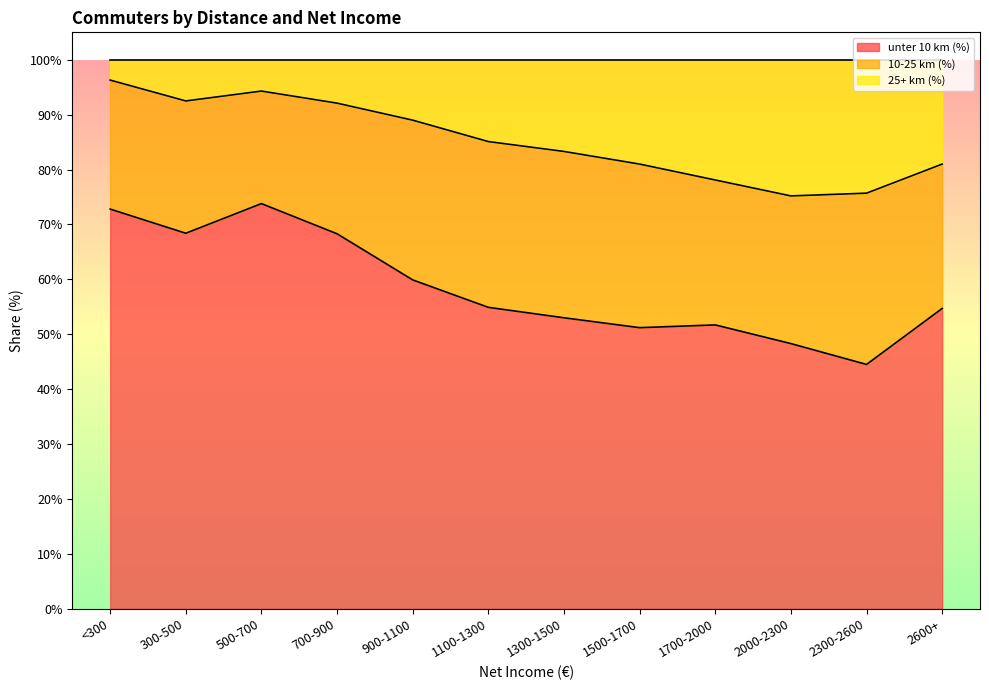

Between 500-700 and 1700-2000, which series saw the biggest shift?

unter 10 km (%)